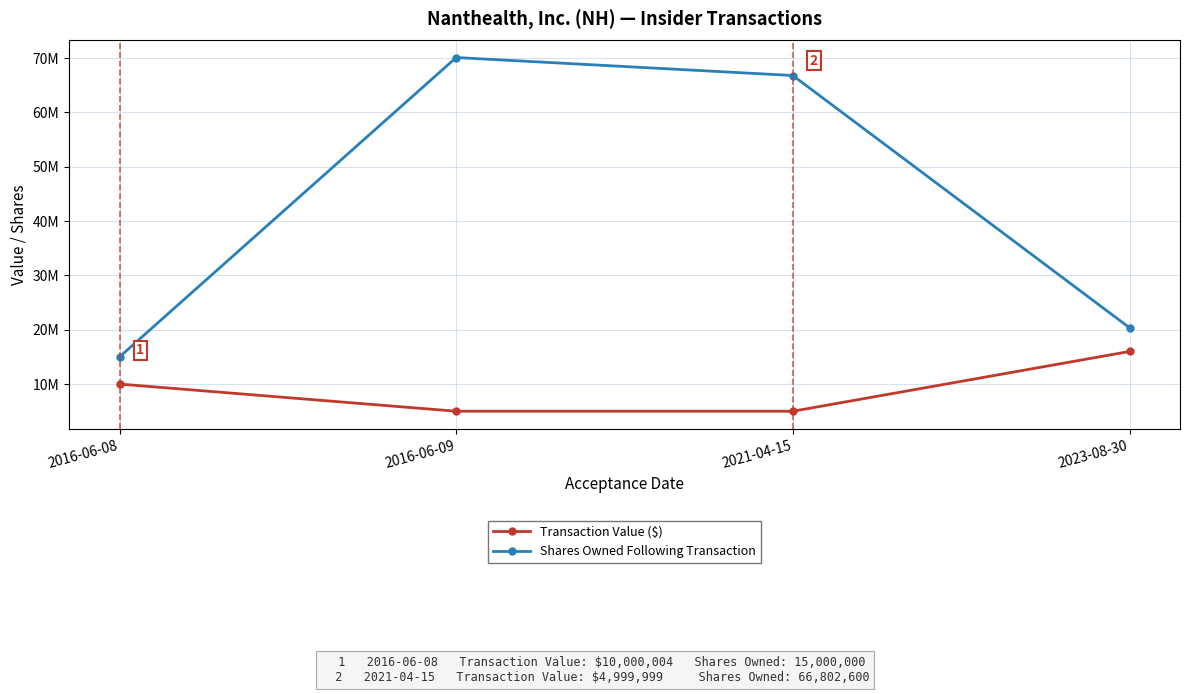

Is this an area chart (filled region under the line)?

No